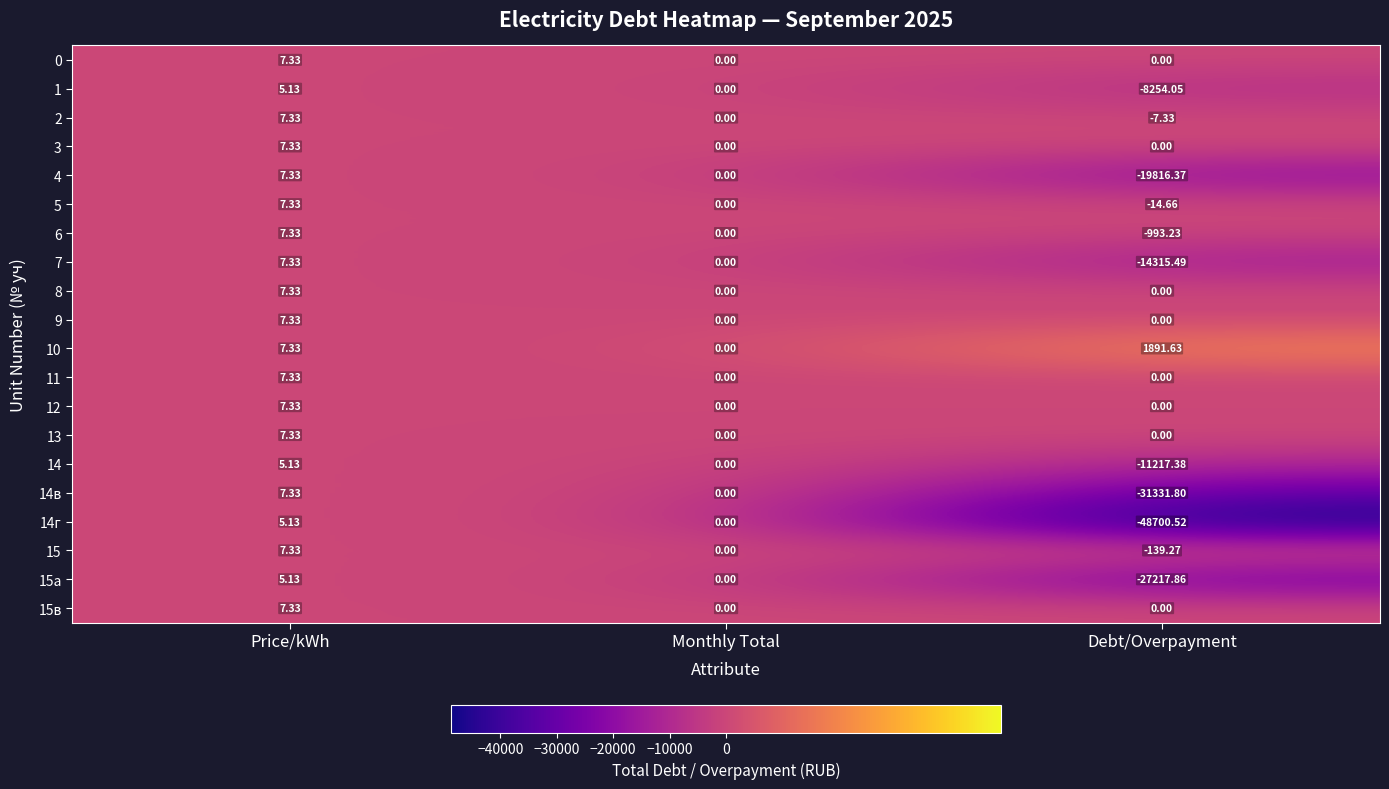

Which label corresponds to the largest value in the chart?

Debt/Overpayment